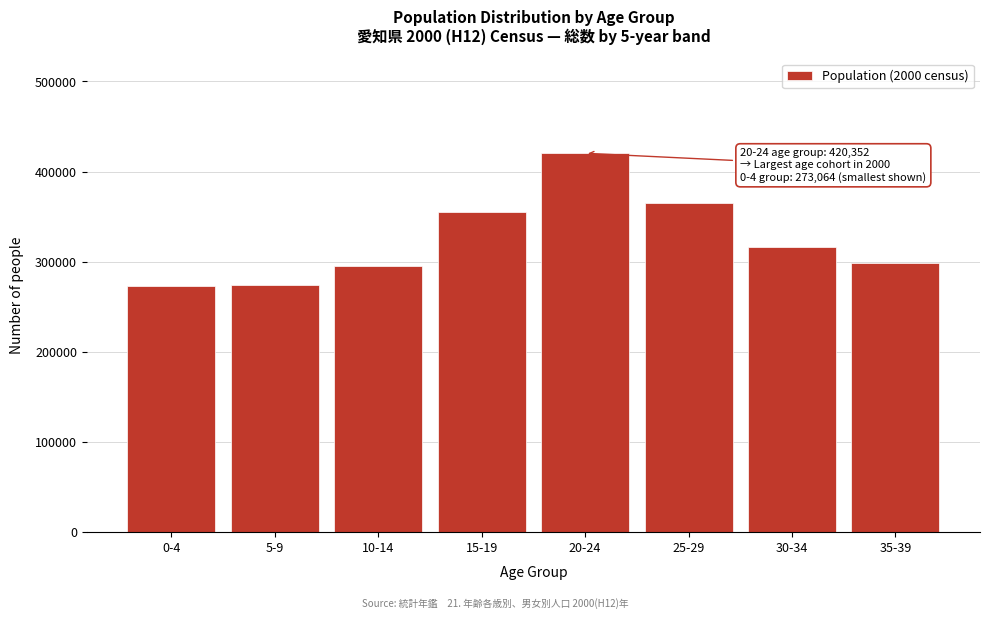

What is the smallest value displayed?

273064